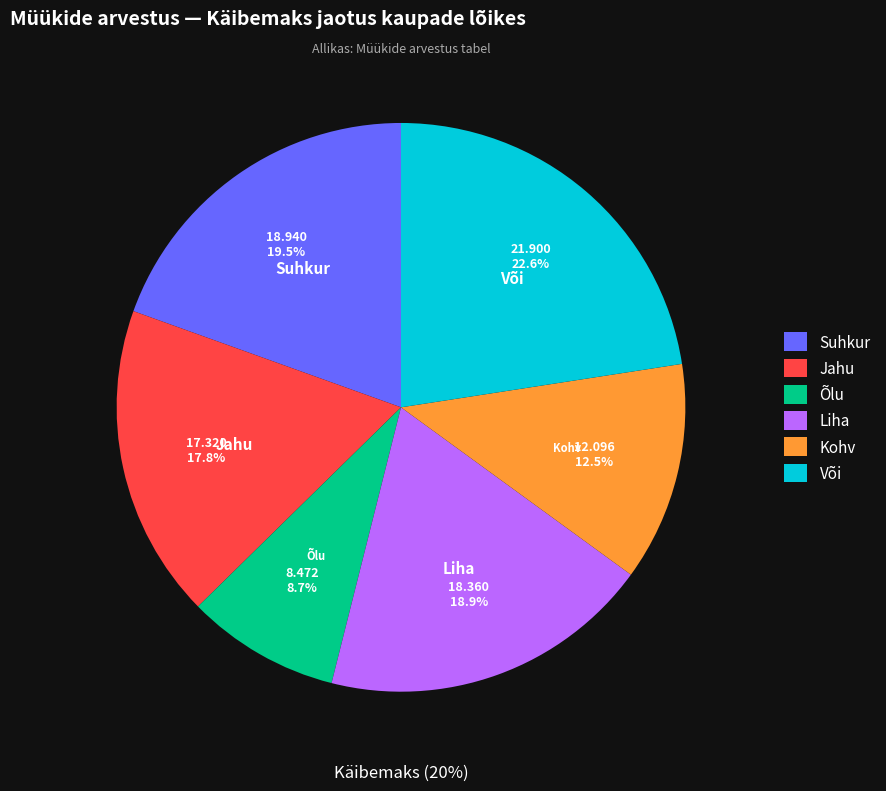

How many slices are in this pie chart?

6